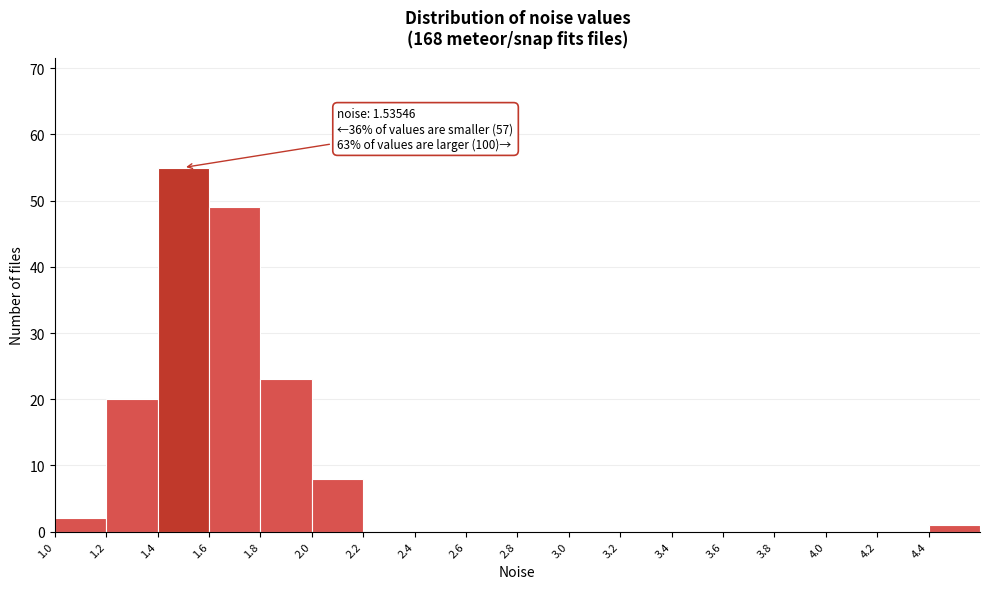

Which range on the x-axis has the tallest bar?

1.4 to 1.6